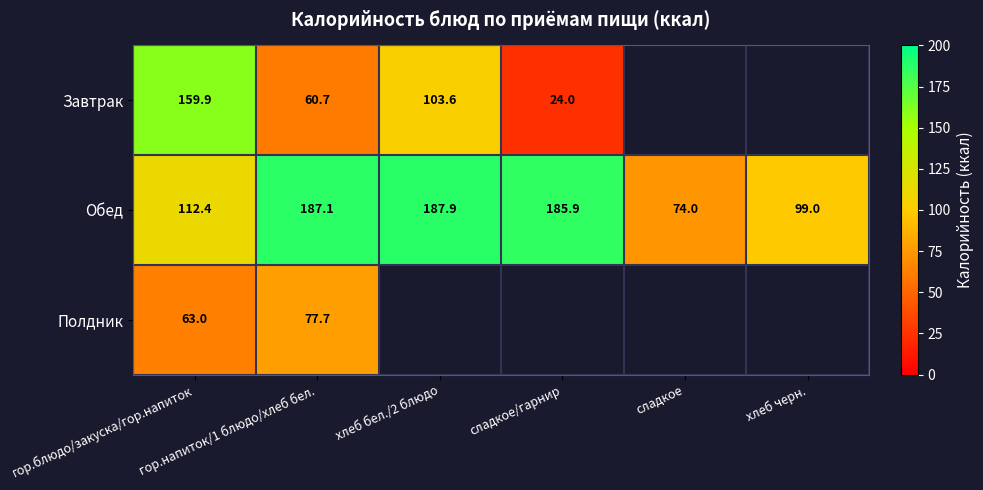

The Полдник series shows 63.0 at гор.блюдо/закуска/гор.напиток. True or false?

True